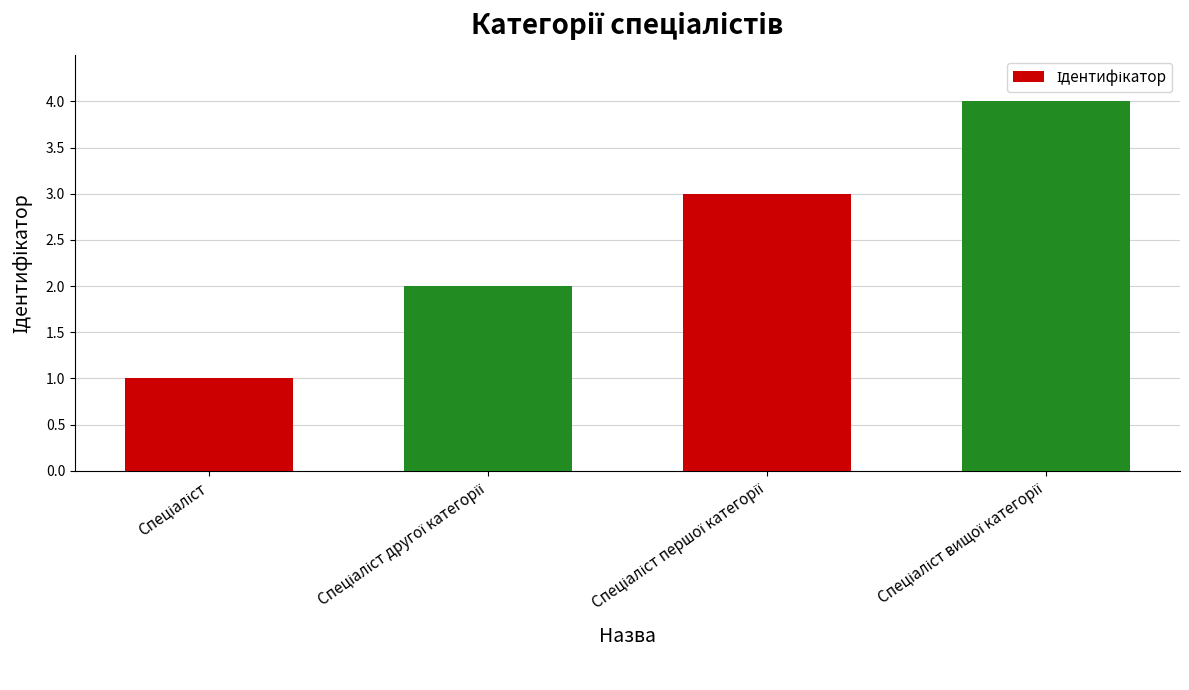

What is the sum of all values?

10